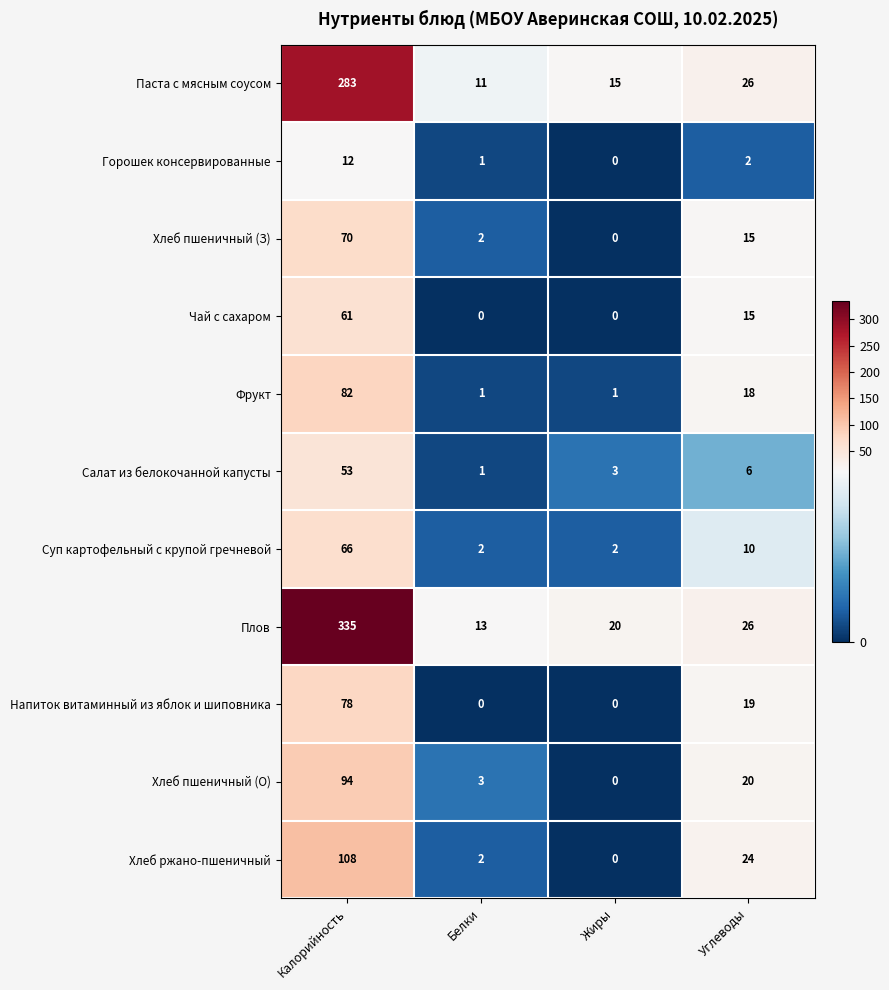

At how many categories does at least one series exceed 174?

1